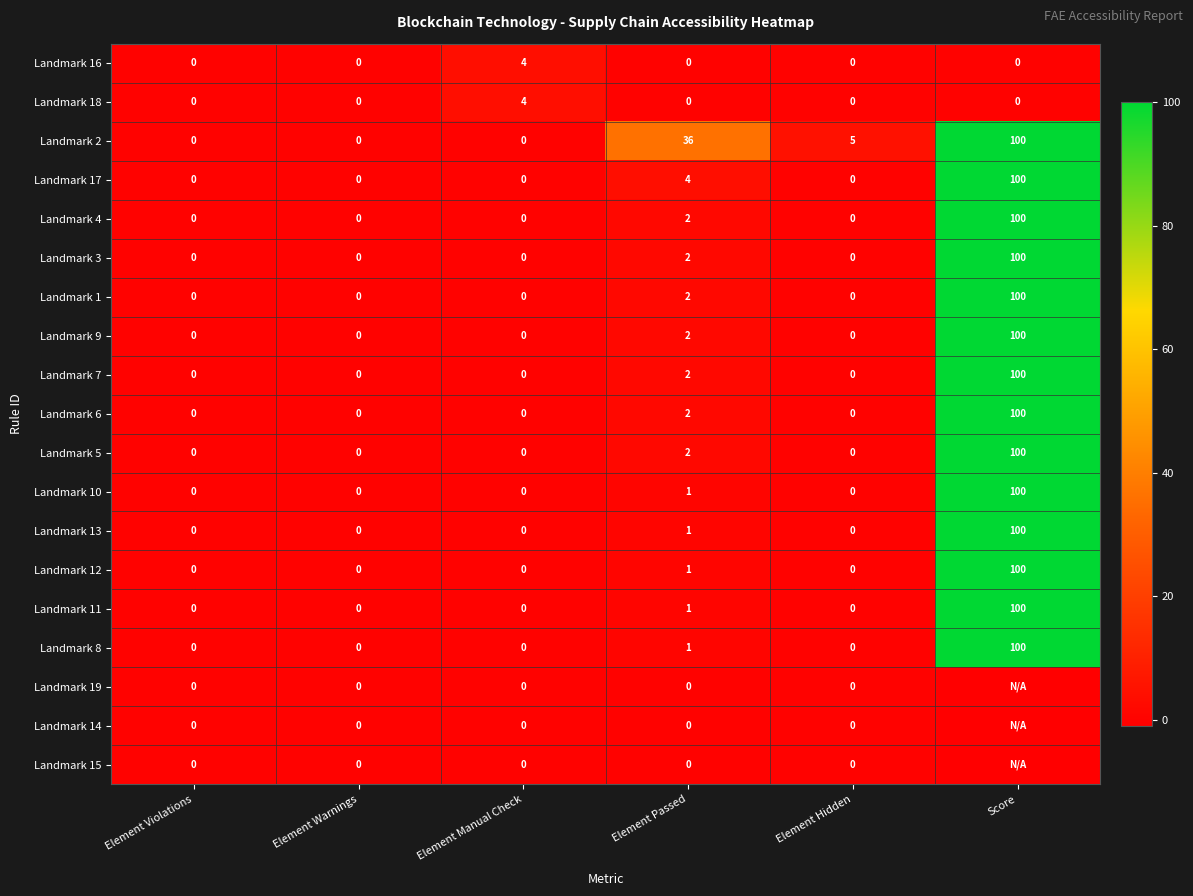

Which series changed the most between Element Warnings and Element Passed?

Landmark 2